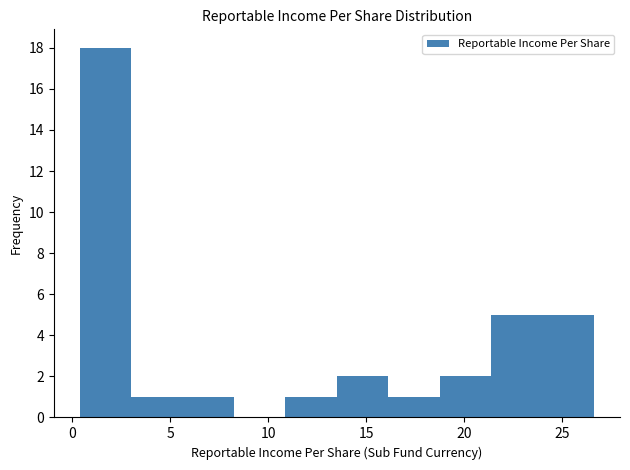

How tall is the bar that spans 3.0 to 5.5 on the x-axis? Neither the bar edges nor the heights are printed on the chart, so give them approximately, as read against the axes.

1